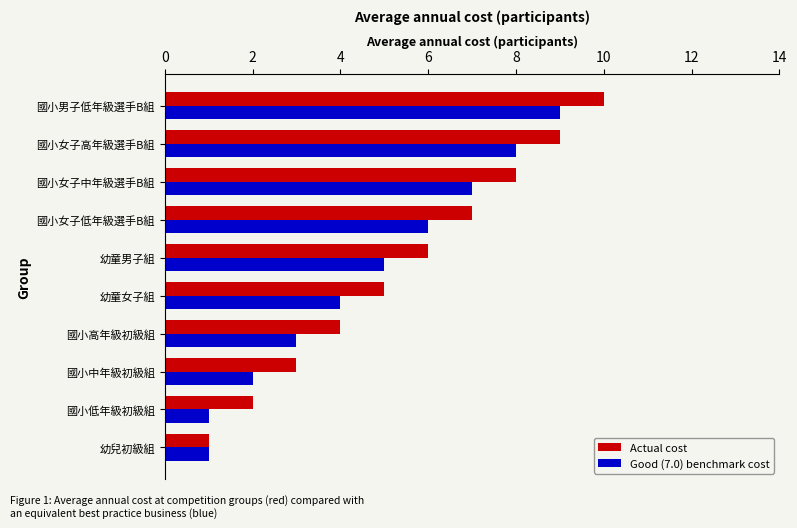

The value of Actual cost at 國小中年級初級組 is 3. True or false?

True